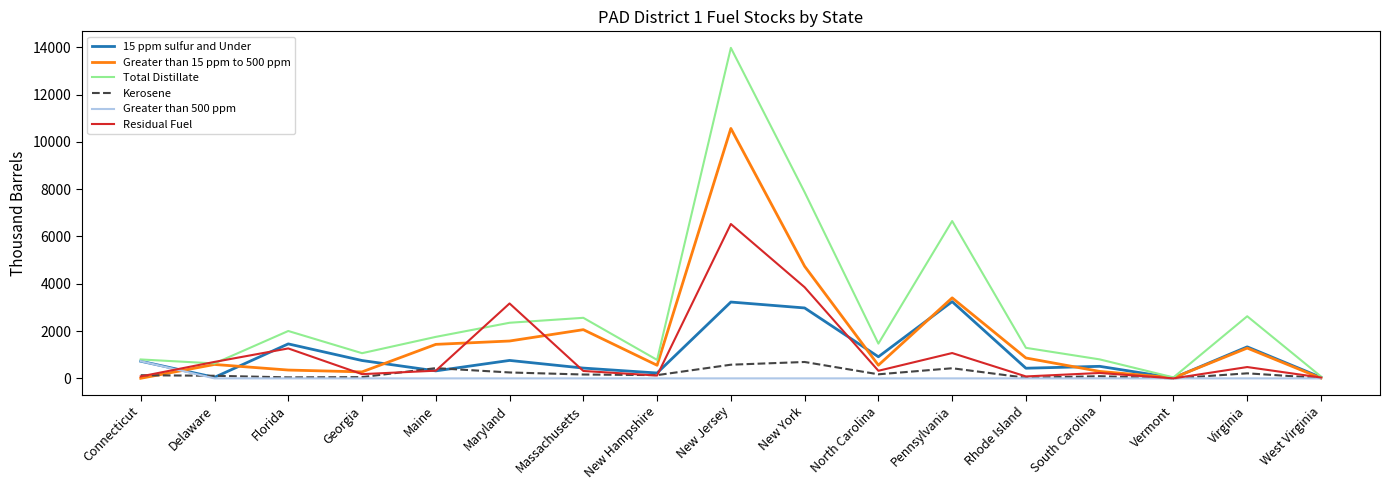

Which series has the largest total across all categories?

Total Distillate